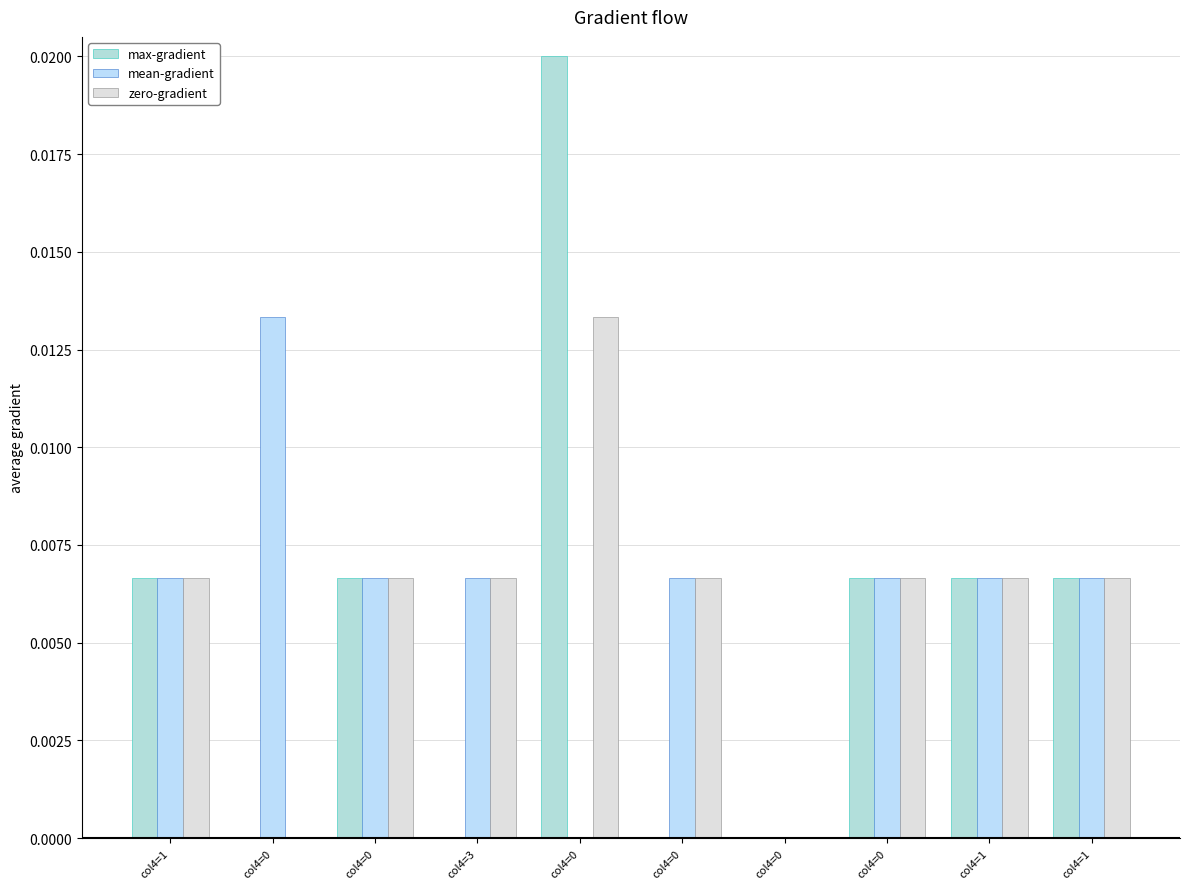

How many groups of bars are there?

10